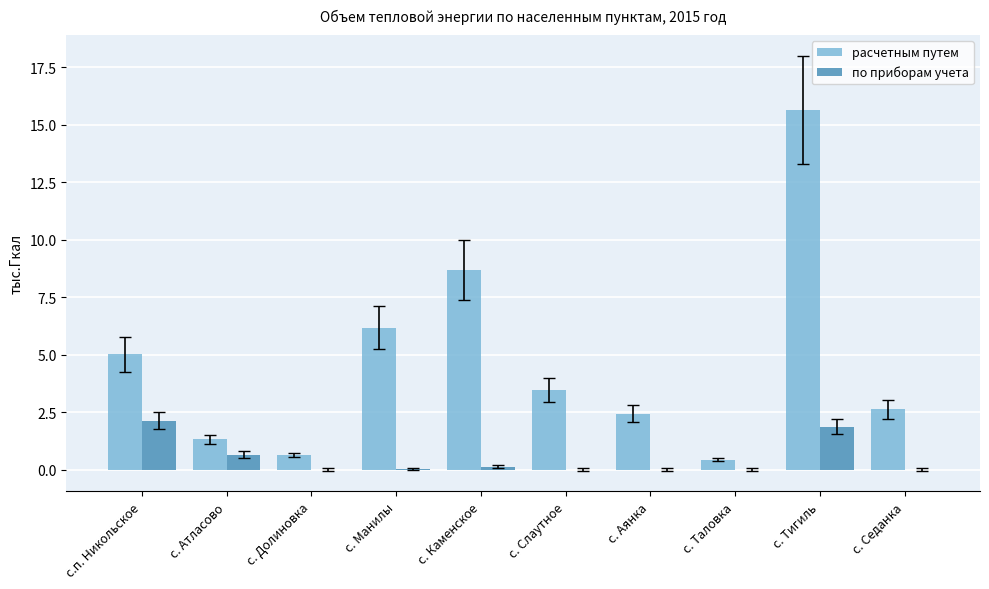

The value of по приборам учета at с. Манилы is 0.0. True or false?

True